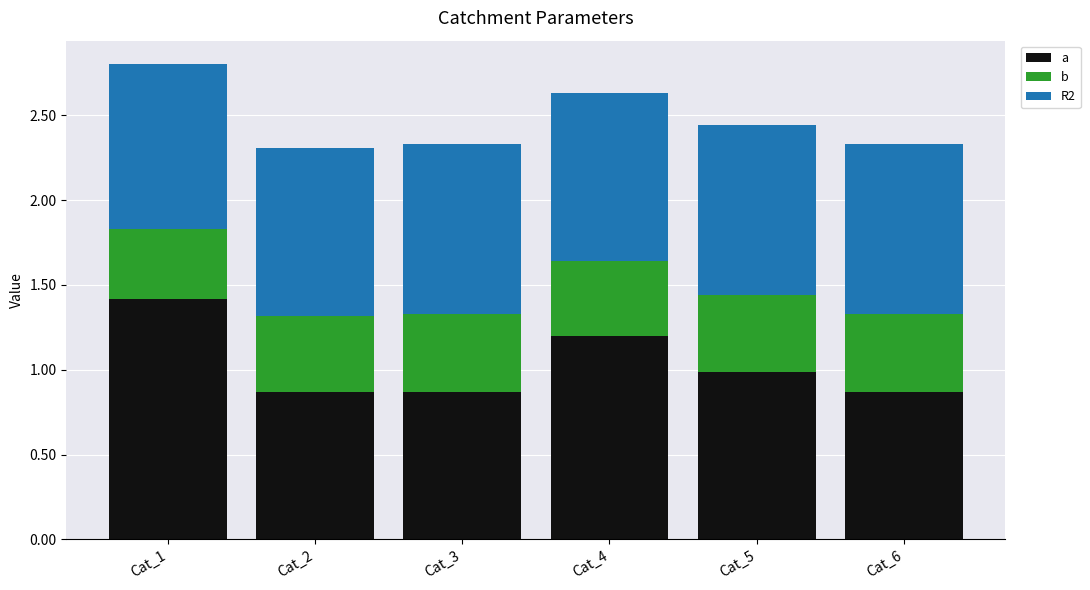

Which series has the largest range (max minus min)?

a